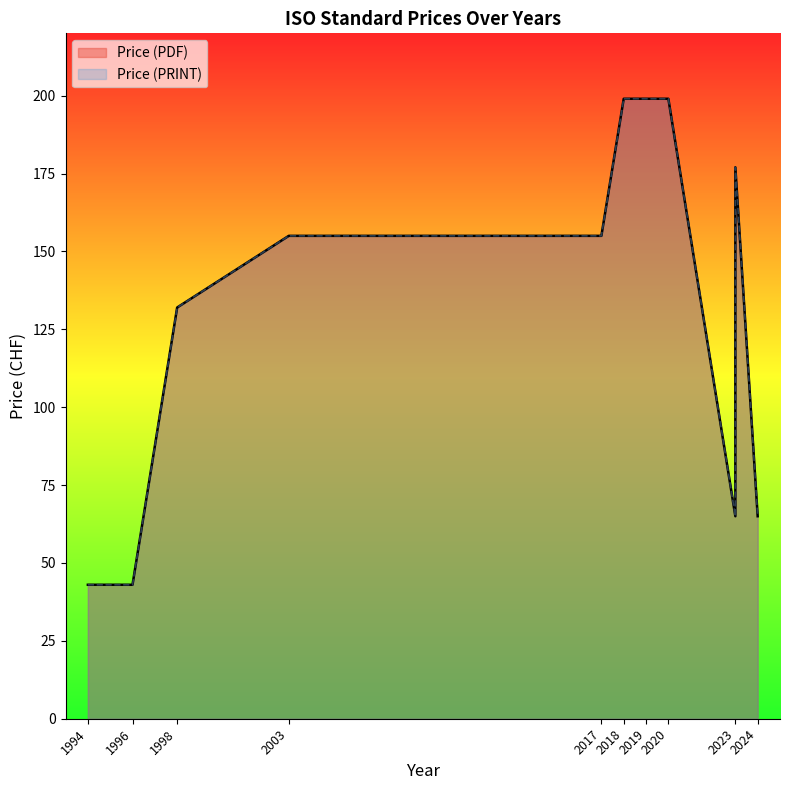

What is the sum of the Price (PRINT) values at 2017 and 2019?

354